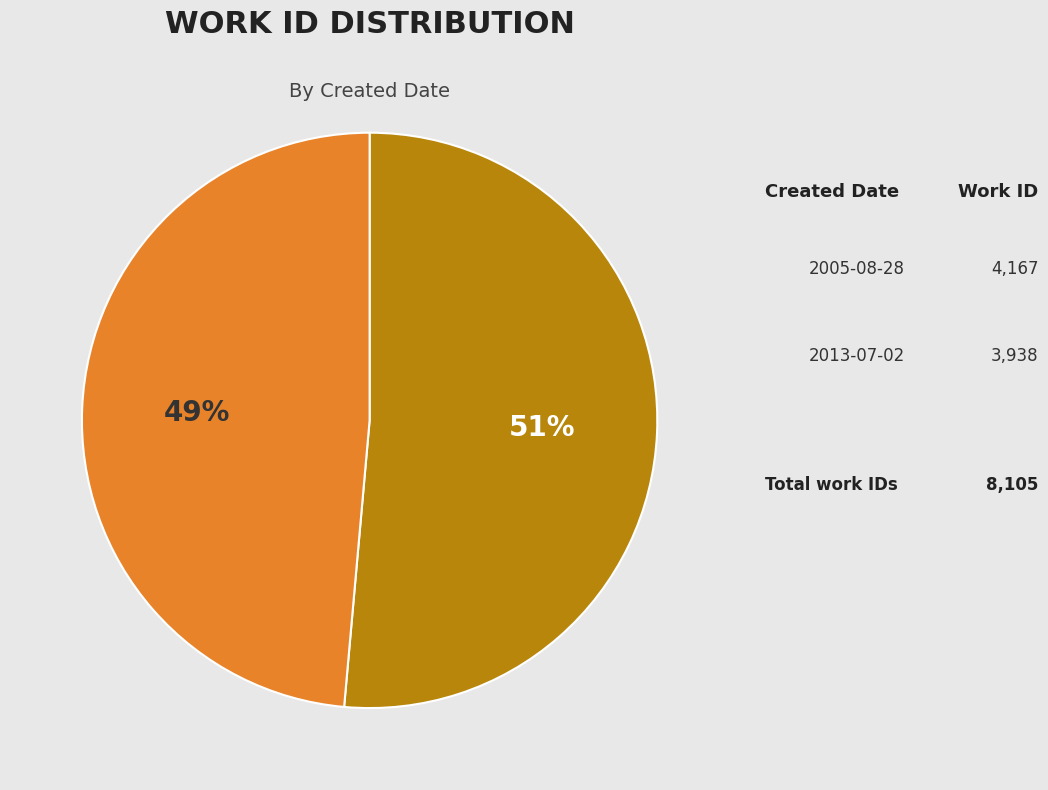

To the nearest percent, what is the average slice percentage?

50%